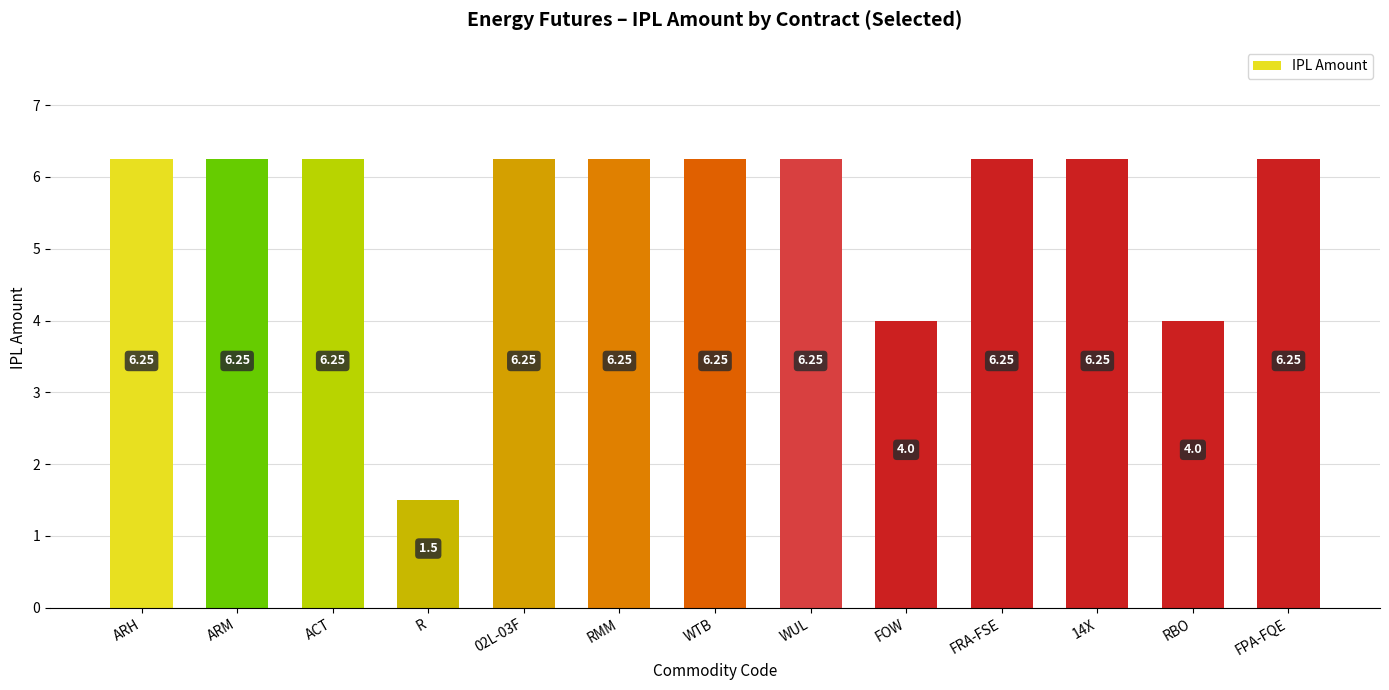

What is the label of the 3rd bar from the left?

ACT